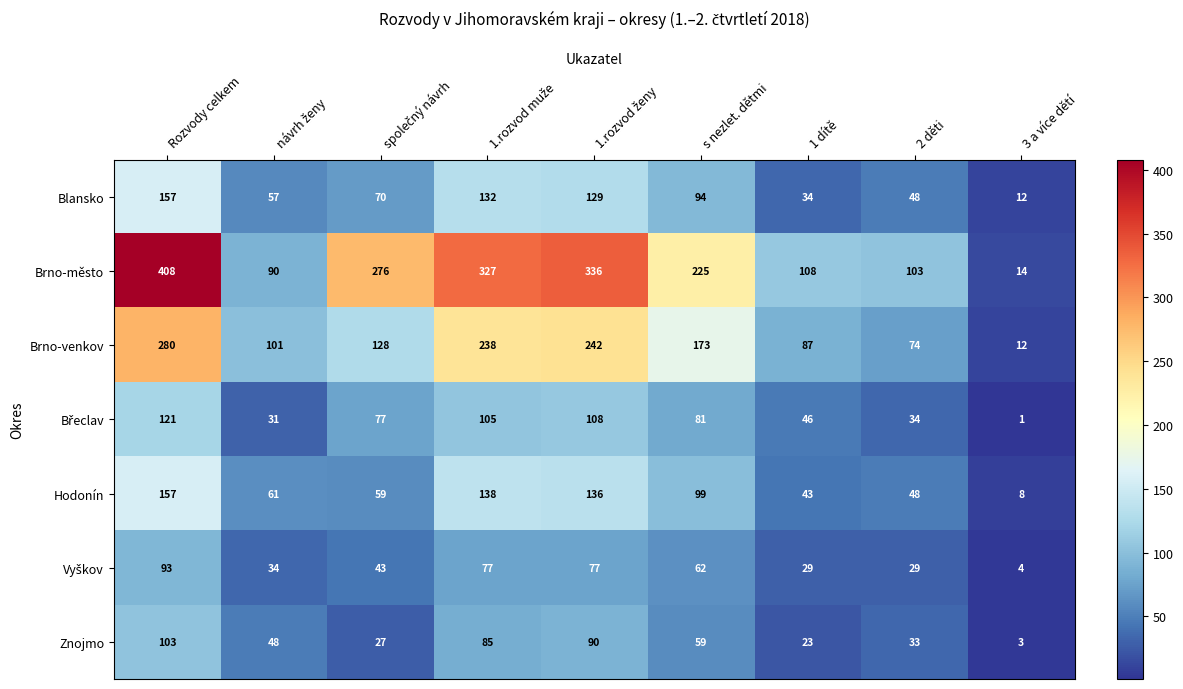

What is the average value of the Brno-venkov series?

148